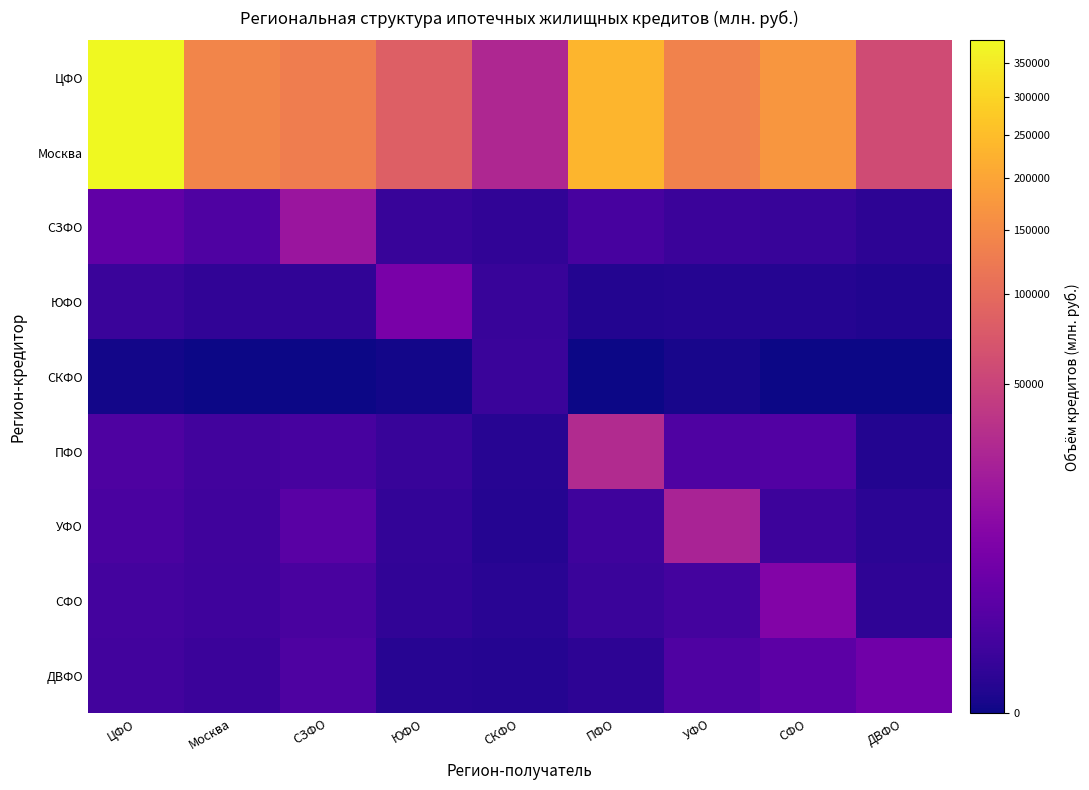

Reading left to right, what are all the values shown in this chart?

ЦФО: ЦФО=385363	Москва=142303	СЗФО=128419	ЮФО=82368	СКФО=26619	ПФО=232308	УФО=138234	СФО=174216	ДВФО=58925
Москва: ЦФО=381362	Москва=141807	СЗФО=128144	ЮФО=82355	СКФО=26583	ПФО=232216	УФО=137998	СФО=174199	ДВФО=58913
СЗФО: ЦФО=2684	Москва=1233	СЗФО=15965	ЮФО=280	СКФО=148	ПФО=829	УФО=352	СФО=298	ДВФО=113
ЮФО: ЦФО=321	Москва=153	СЗФО=157	ЮФО=6542	СКФО=270	ПФО=35	УФО=38	СФО=38	ДВФО=26
СКФО: ЦФО=1	Москва=0	СЗФО=0	ЮФО=1	СКФО=325	ПФО=0	УФО=3	СФО=0	ДВФО=0
ПФО: ЦФО=1172	Москва=615	СЗФО=799	ЮФО=271	СКФО=49	ПФО=28939	УФО=1291	СФО=1443	ДВФО=35
УФО: ЦФО=977	Москва=559	СЗФО=1961	ЮФО=168	СКФО=43	ПФО=494	УФО=24024	СФО=401	ДВФО=94
СФО: ЦФО=648	Москва=465	СЗФО=898	ЮФО=158	СКФО=72	ПФО=330	УФО=634	СФО=8397	ДВФО=126
ДВФО: ЦФО=603	Москва=390	СЗФО=1116	ЮФО=55	СКФО=45	ПФО=105	УФО=1283	СФО=2226	ДВФО=4992